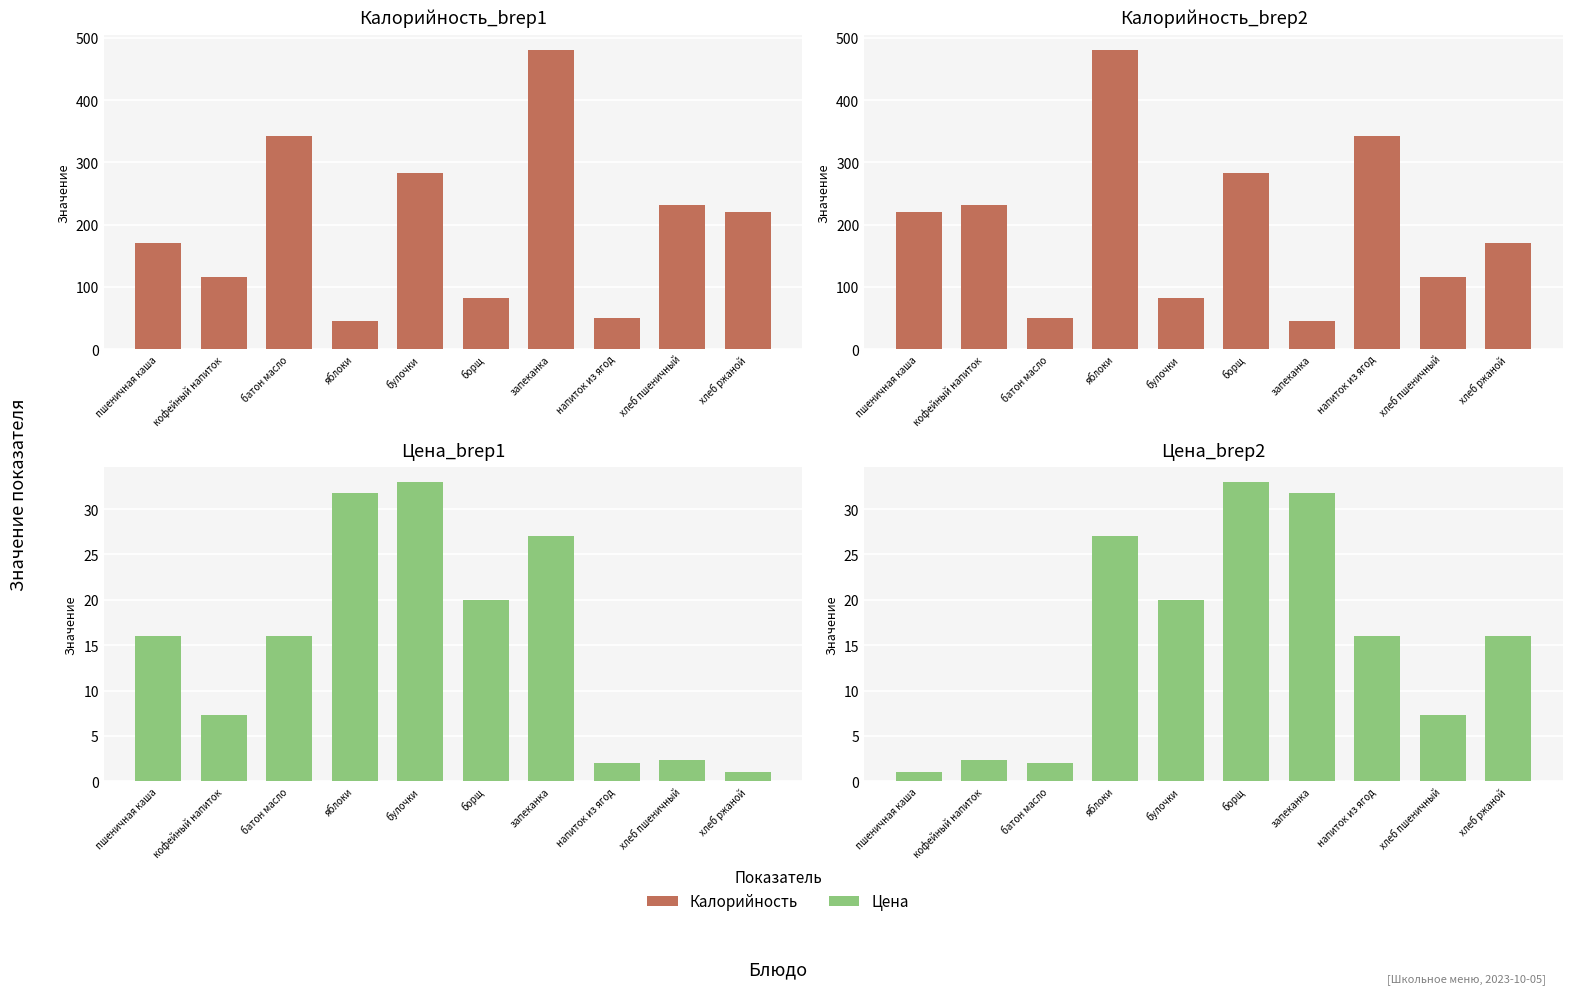

How many data points in Калорийность are above 220?

4